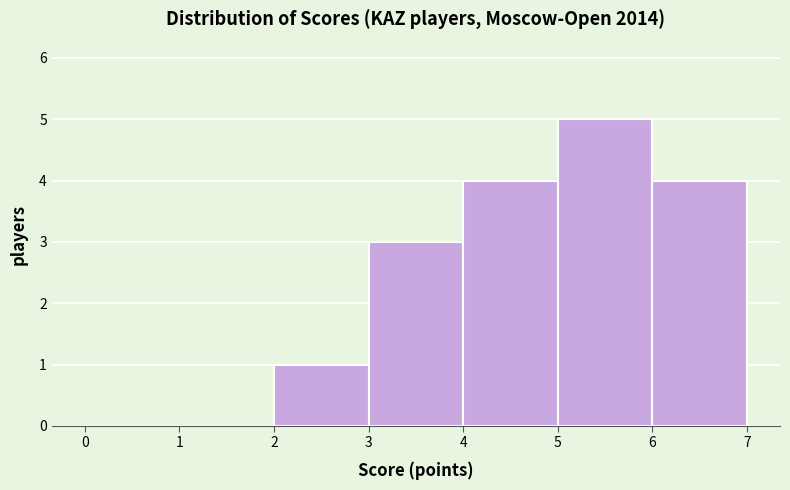

Over which range of the x-axis is the bar tallest?

5 to 6